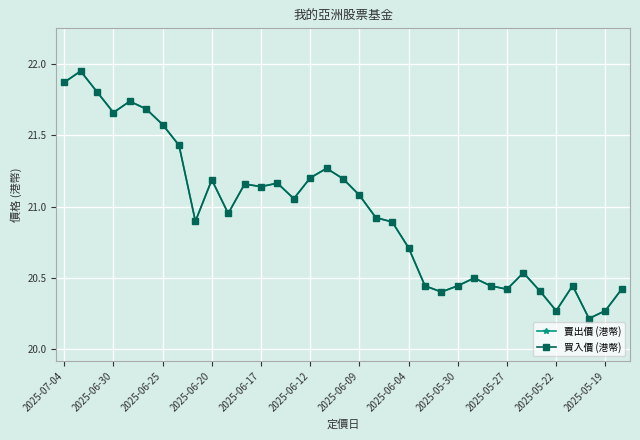

Does the chart have visible grid lines?

Yes